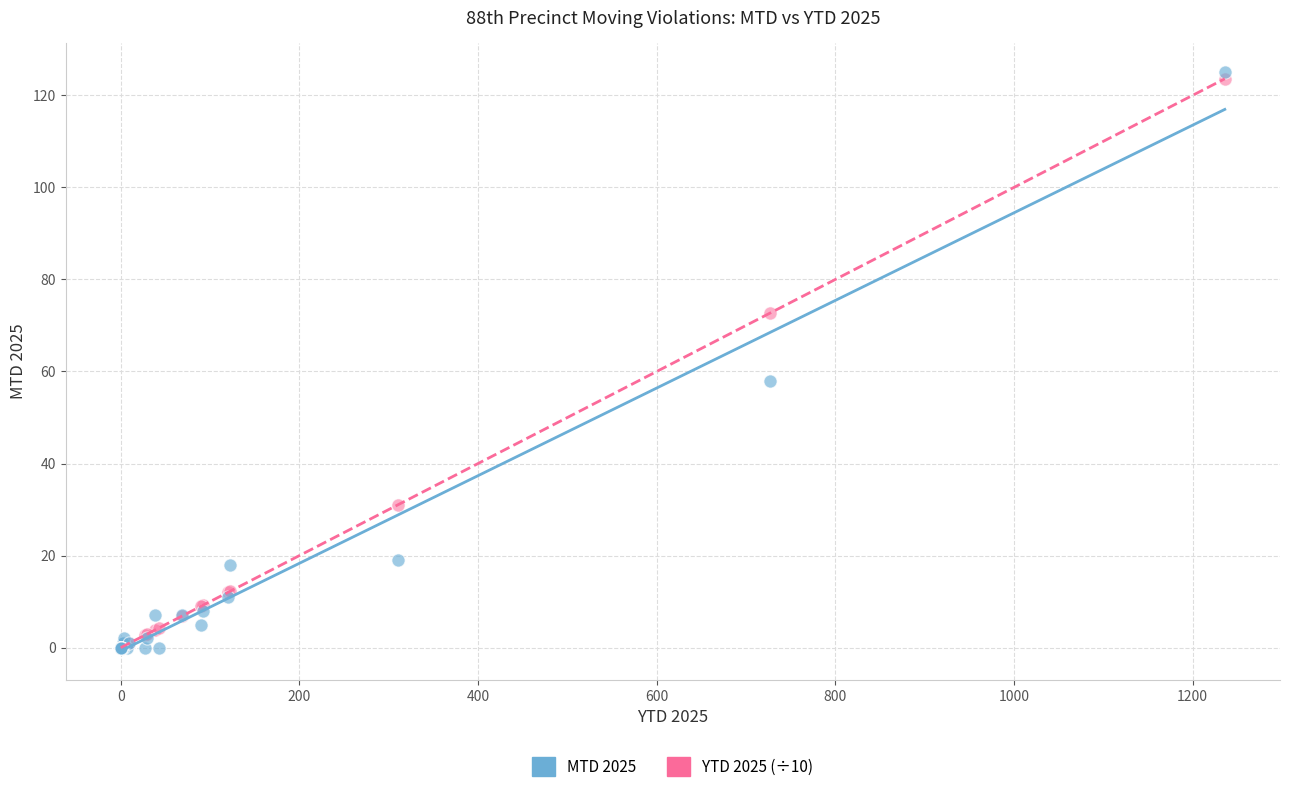

What are all the series names shown in the legend?

MTD 2025, YTD 2025 (÷10)